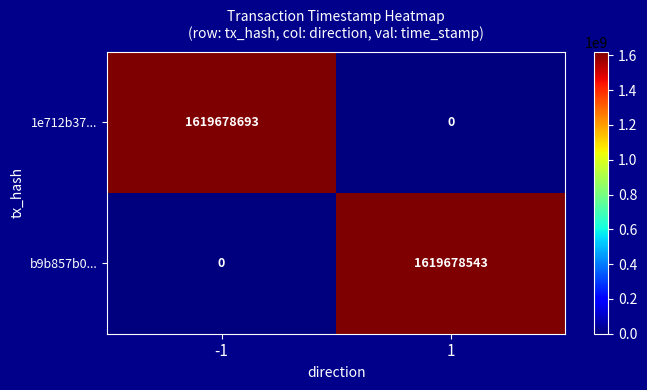

Which series changed the most between -1 and 1?

1e712b37...